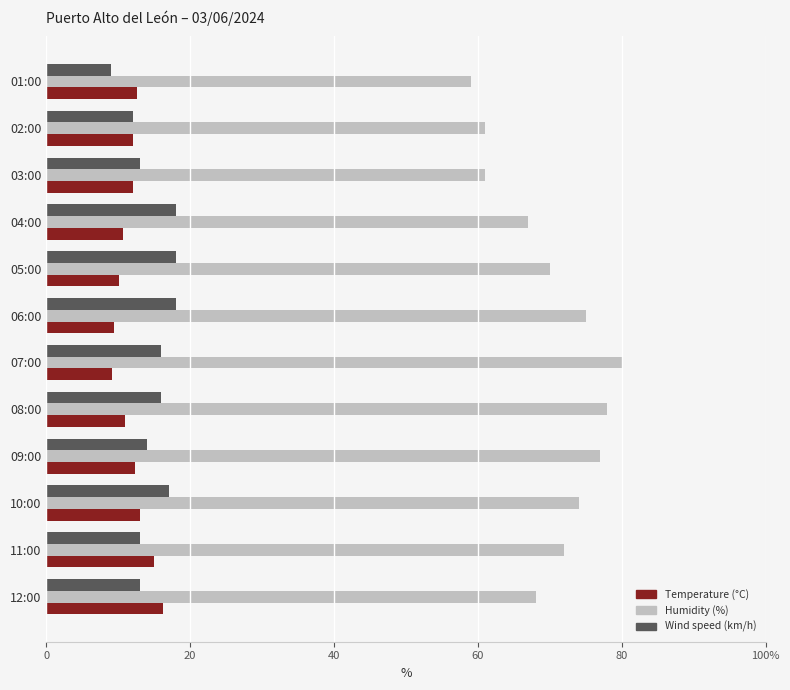

Reading right to left, extract all data points from this chart.

Temperature (°C): 12.6	12.0	12.0	10.6	10.1	9.4	9.2	11.0	12.3	13.1	15.0	16.2
Humidity (%): 59.0	61.0	61.0	67.0	70.0	75.0	80.0	78.0	77.0	74.0	72.0	68.0
Wind speed (km/h): 9.0	12.0	13.0	18.0	18.0	18.0	16.0	16.0	14.0	17.0	13.0	13.0